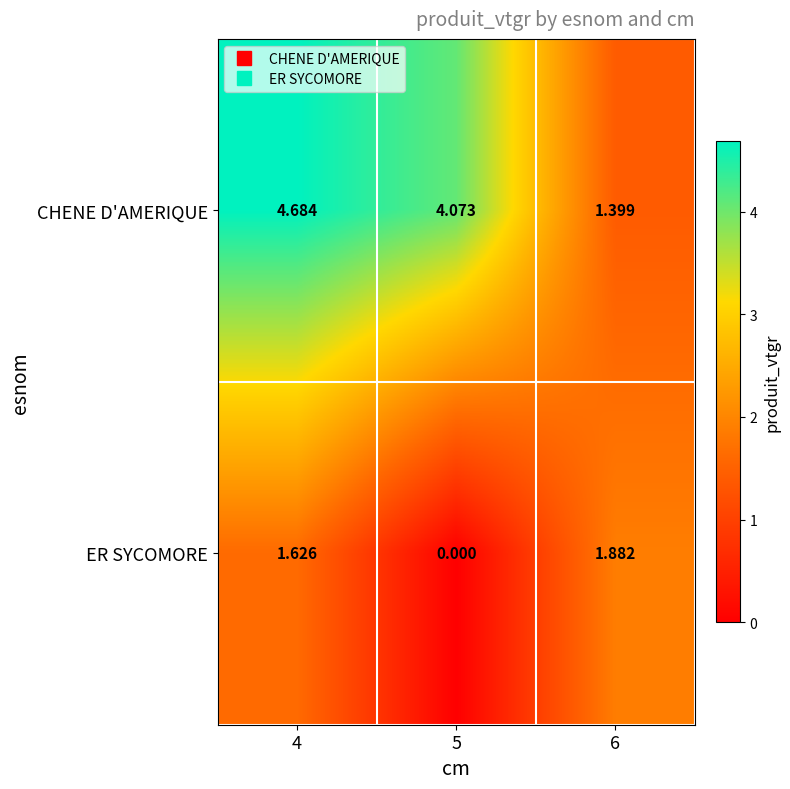

Rank the series by their maximum value, from lowest to highest.

ER SYCOMORE, CHENE D'AMERIQUE